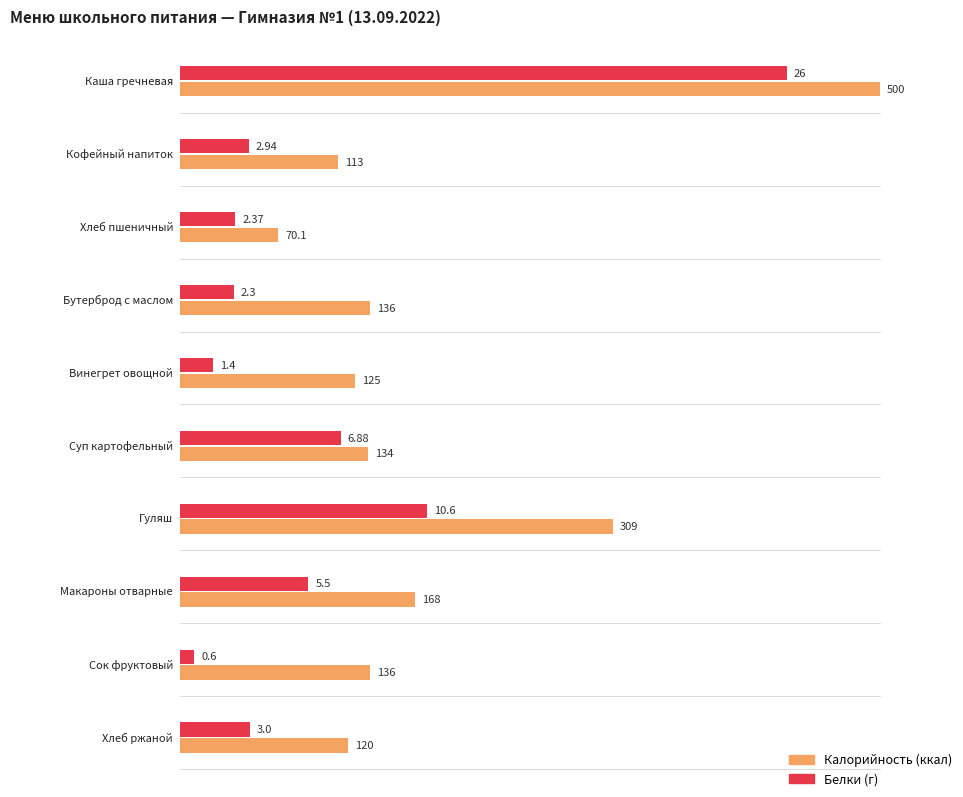

What is the label of the 3rd bar from the right?

Макароны отварные